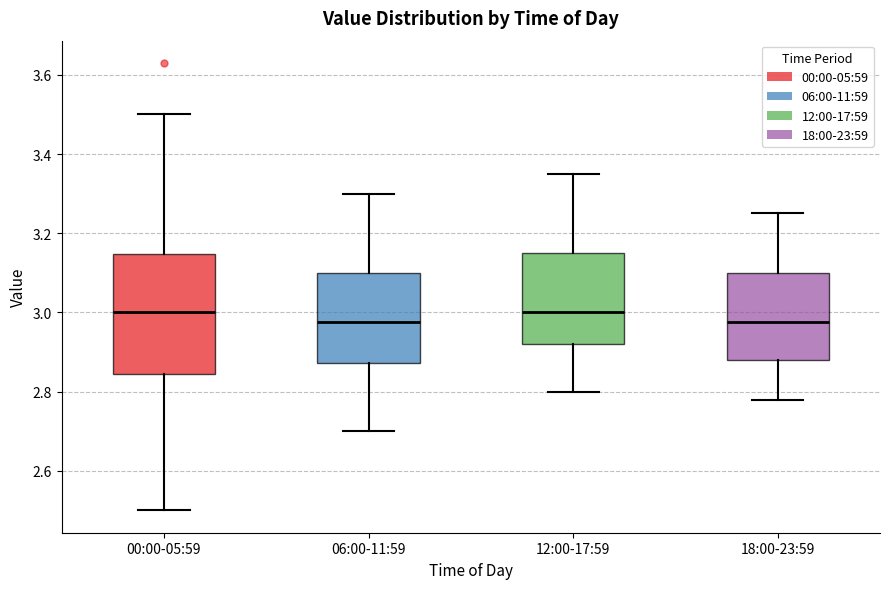

Where does the median line of the box for 12:00-17:59 sit on the y-axis? The values are not printed on the chart, so give them approximately, as read against the axis.

3.00